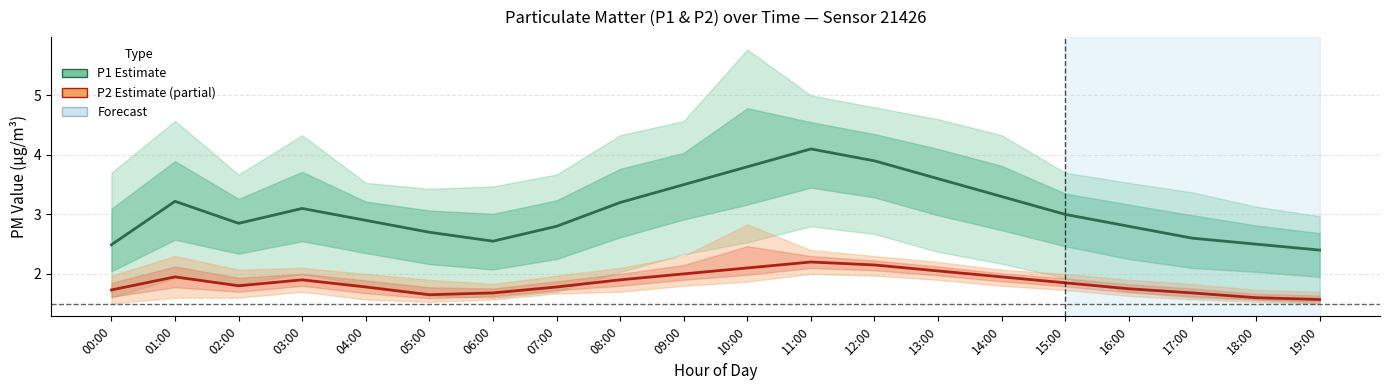

What is the difference between the highest and lowest values at 18:00?

0.9